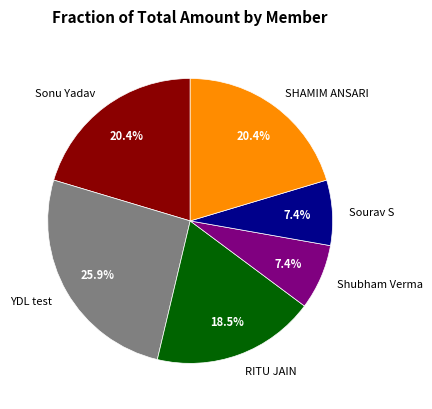

Count the number of slices in the pie.

6